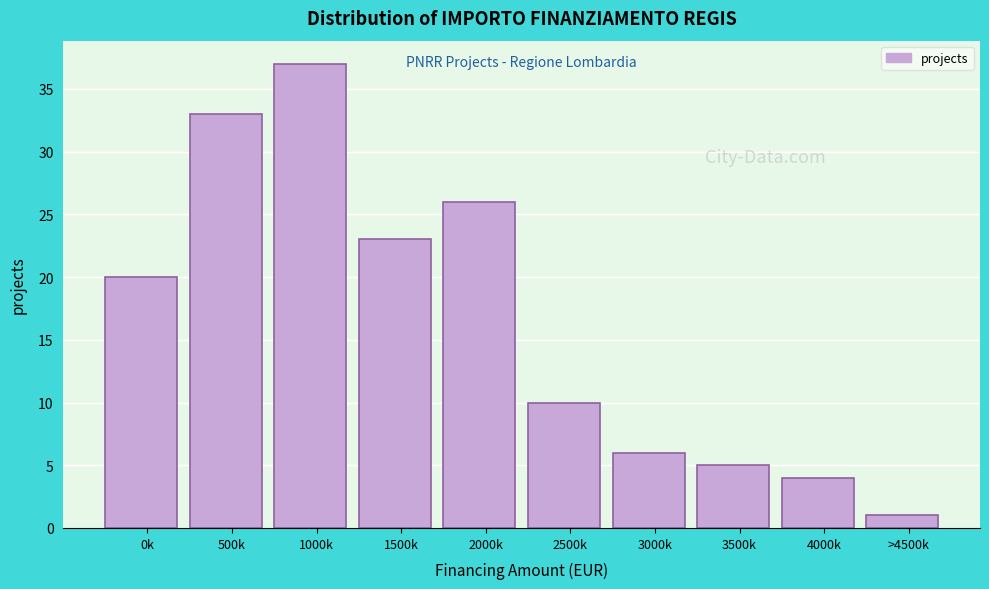

Reading left to right, list all the values displayed in this chart.

0k=20	500k=33	1000k=37	1500k=23	2000k=26	2500k=10	3000k=6	3500k=5	4000k=4	>4500k=1